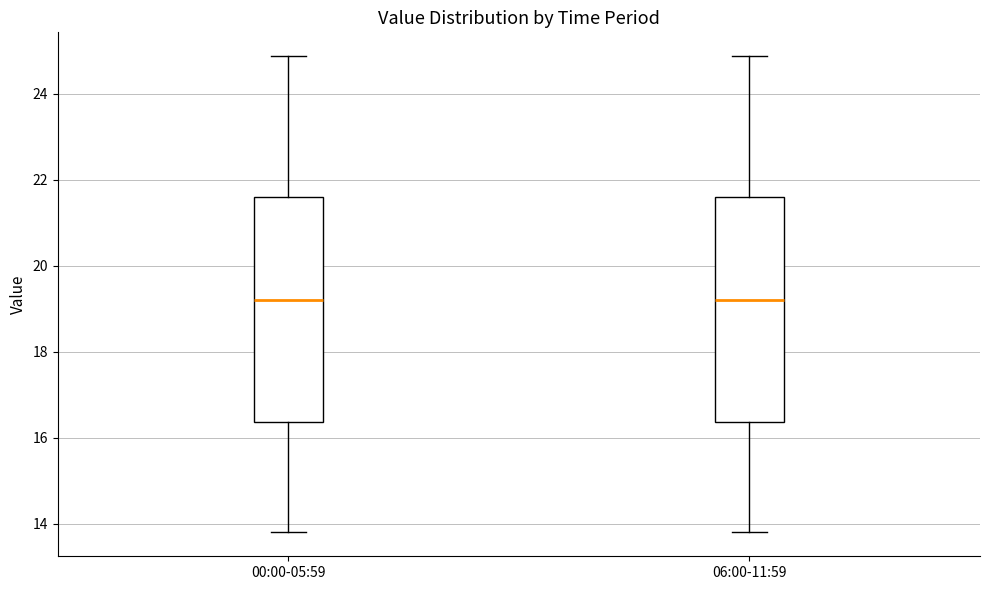

Where does the upper whisker of the box for 00:00-05:59 end on the y-axis? The values are not printed on the chart, so give them approximately, as read against the axis.

24.8